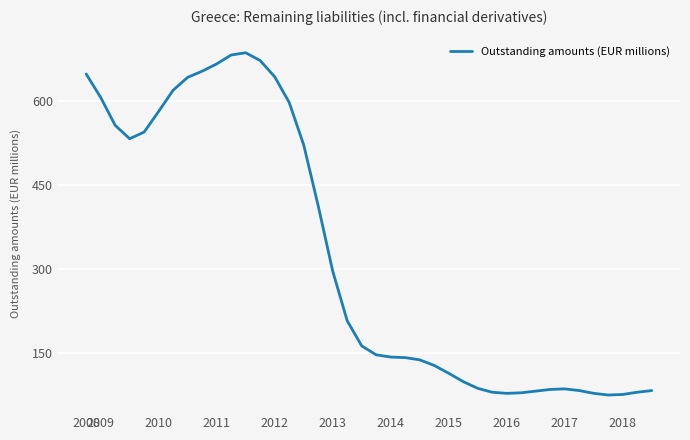

What is the difference between the maximum and minimum values?

613